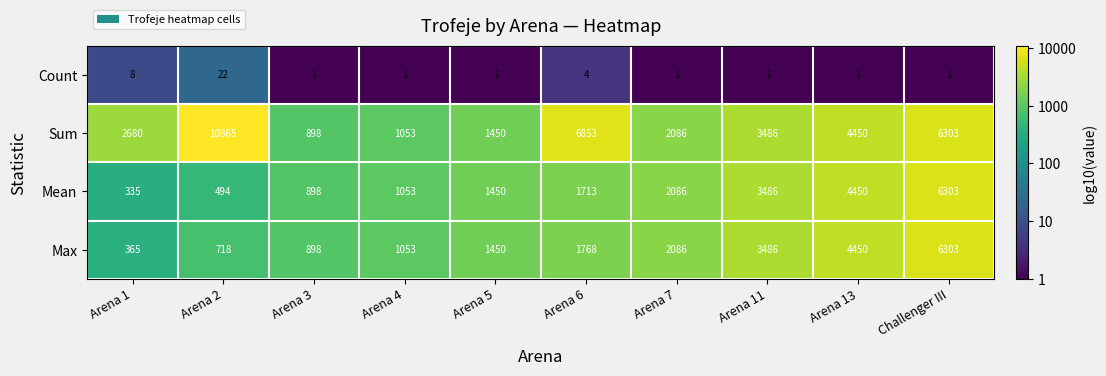

At which label is Sum closest to 5881?

Challenger III